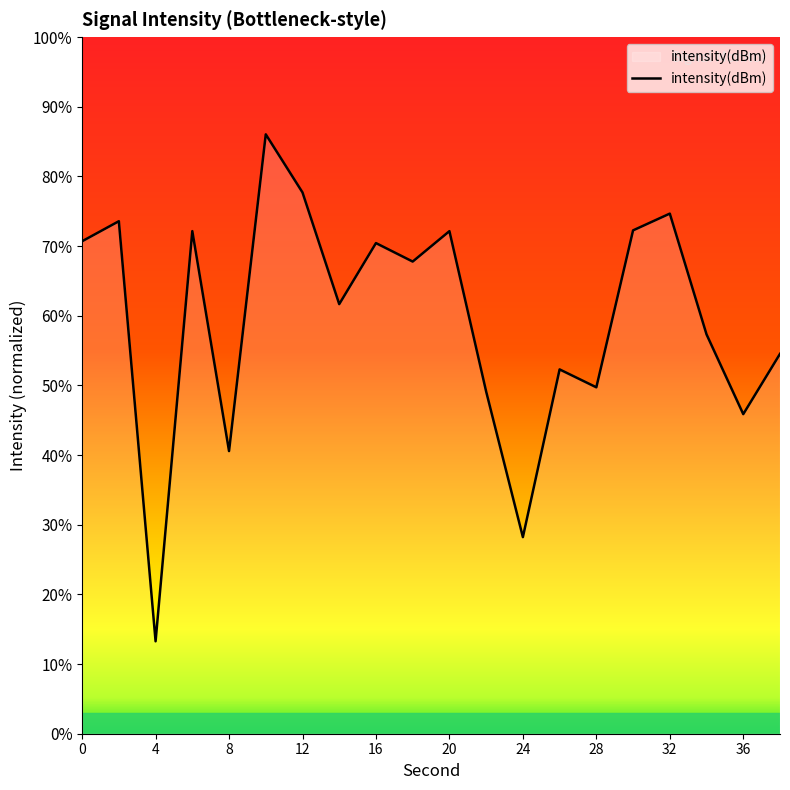

What is the smallest value displayed?

13.3